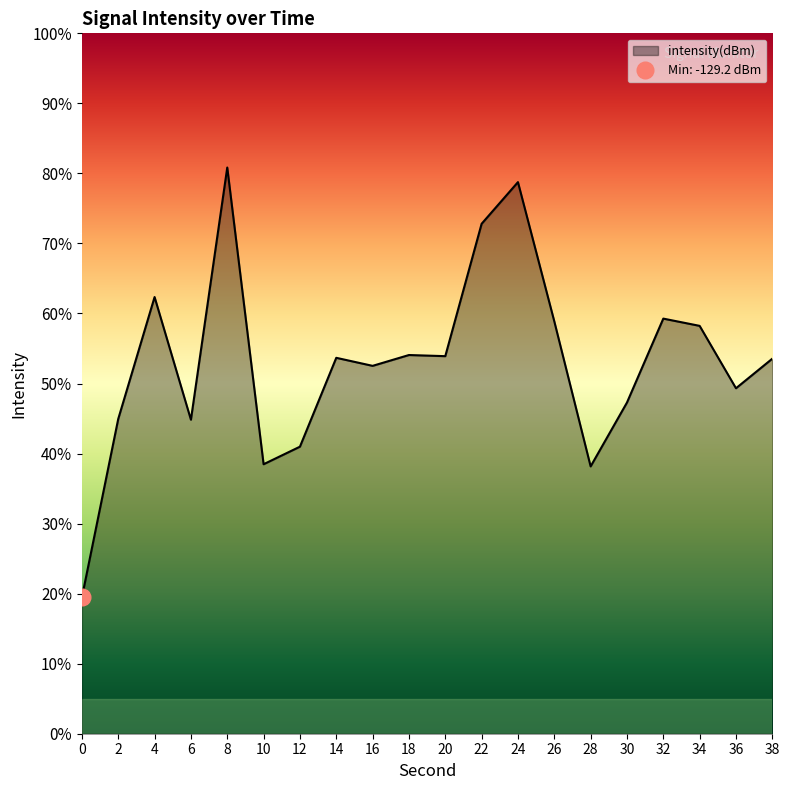

True or false: the data shows -120.8 at 30.

True